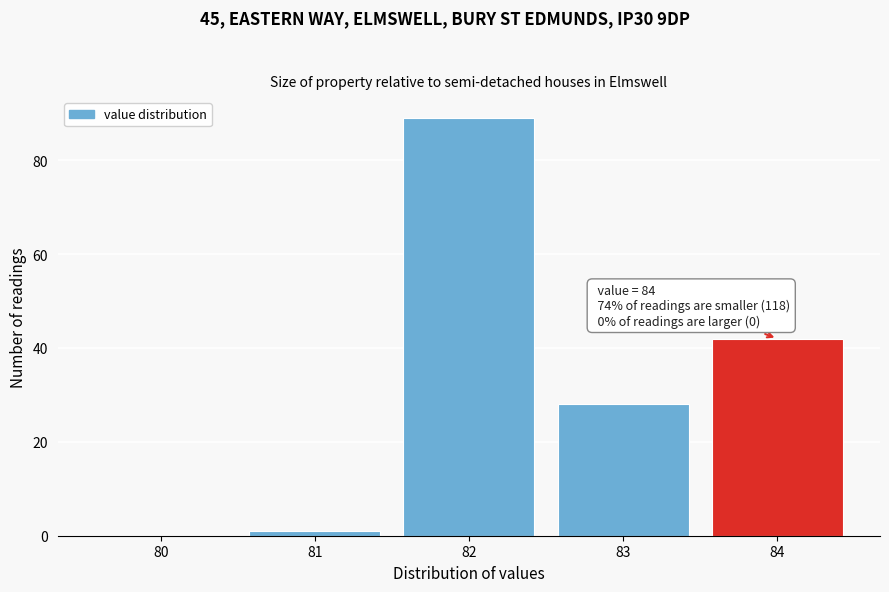

Which range on the x-axis has the tallest bar?

81.5 to 82.5